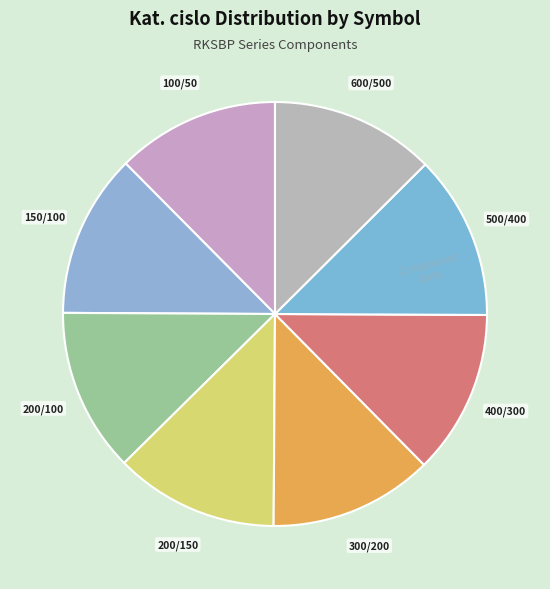

How many slices are in this pie chart?

8